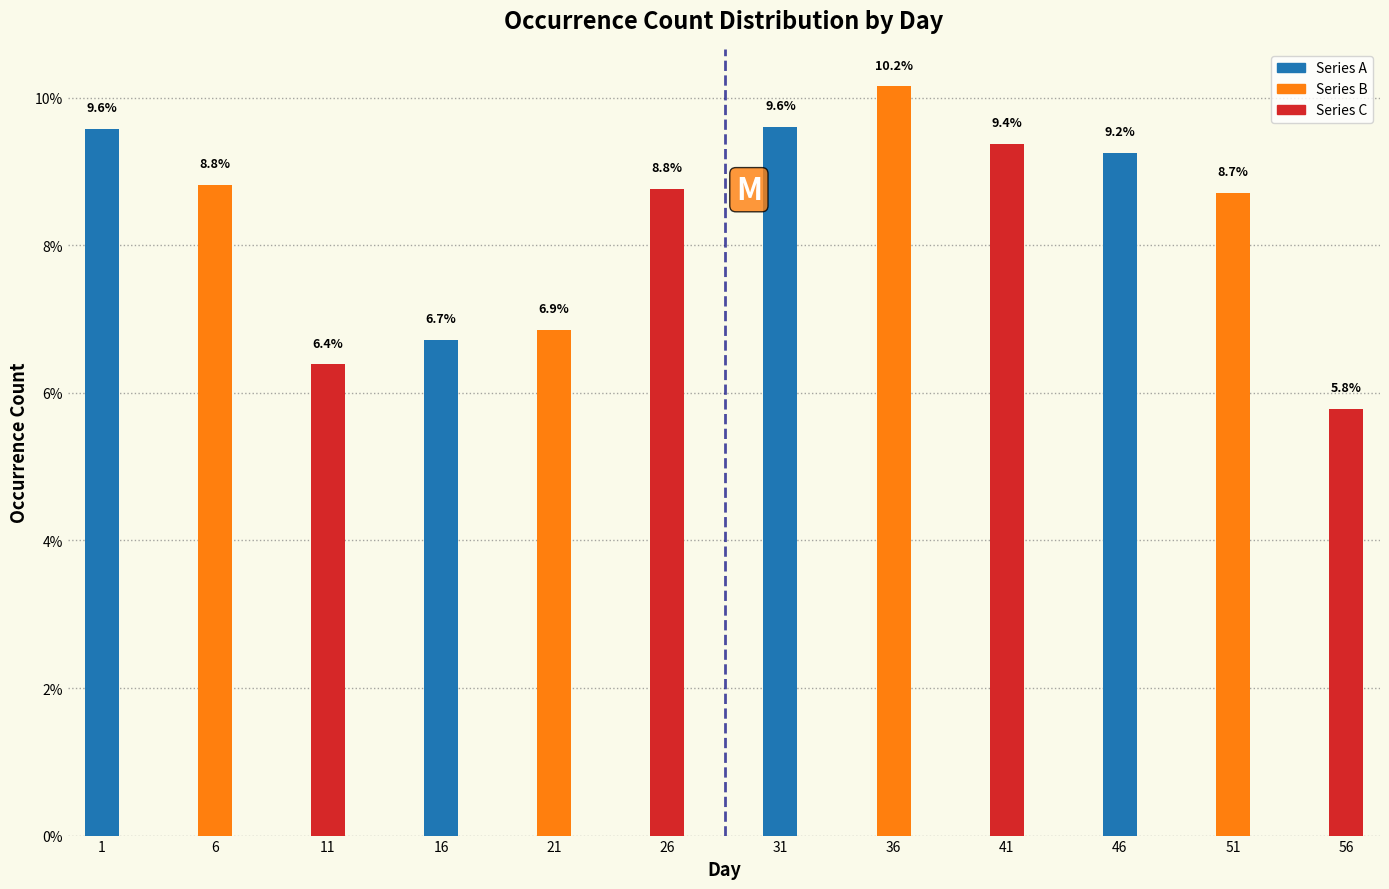

Reading right to left, what are all the values shown in this chart?

5.8	8.7	9.2	9.4	10.2	9.6	8.8	6.9	6.7	6.4	8.8	9.6